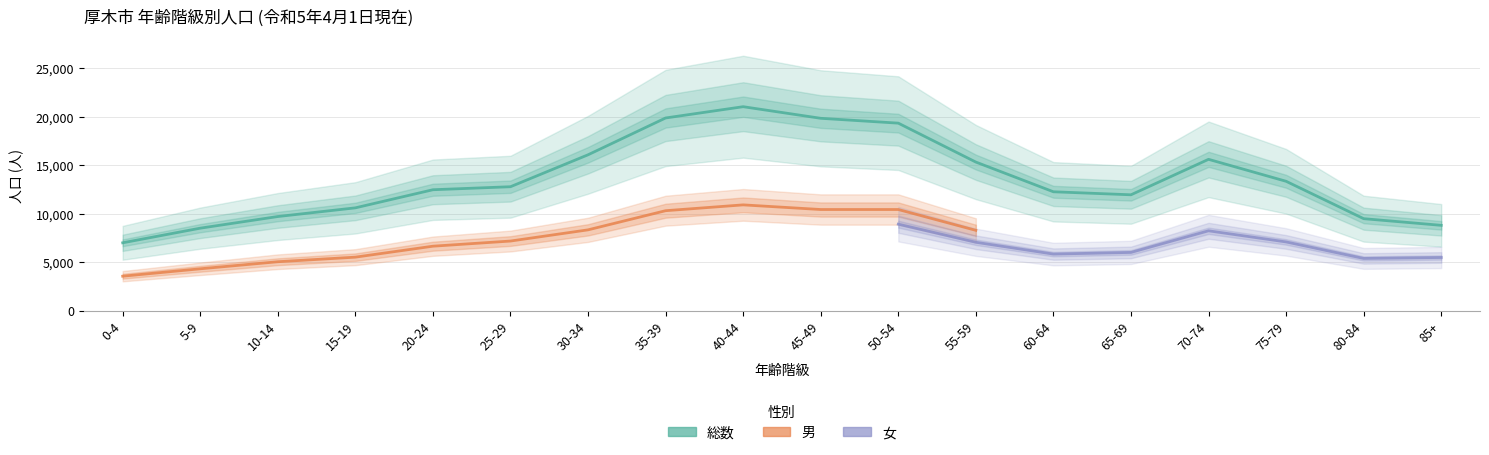

Does the chart have visible grid lines?

Yes